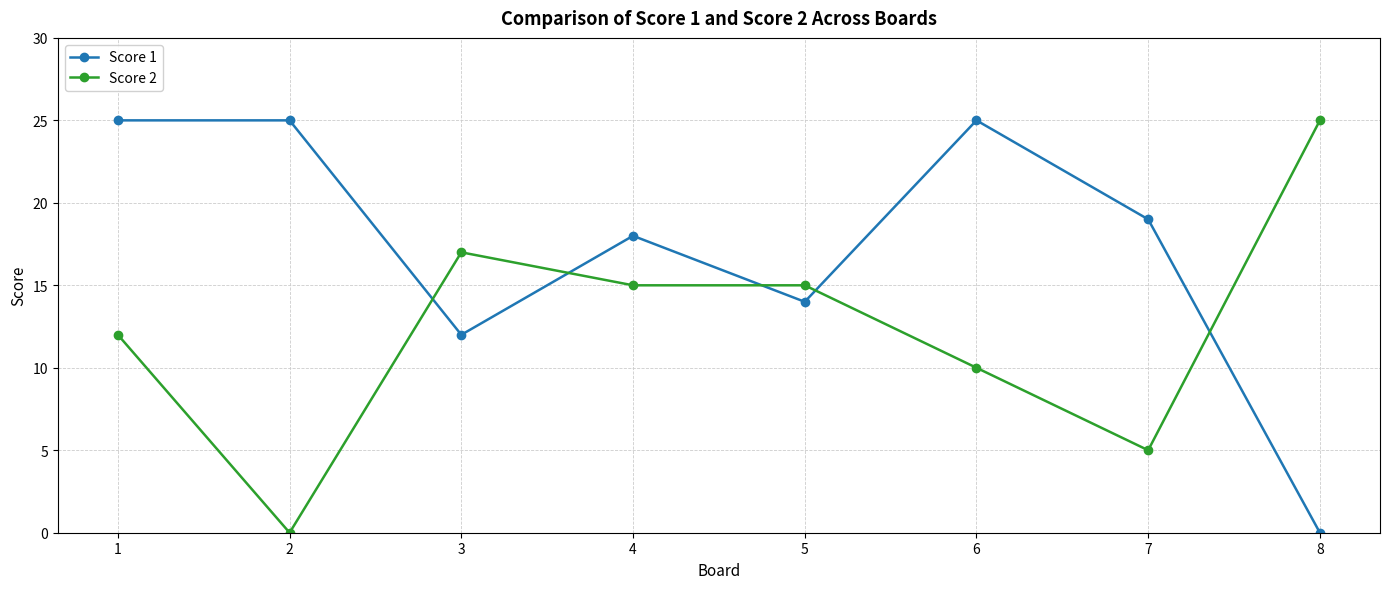

What is the difference between the maximum and minimum values in the Score 1 series?

25